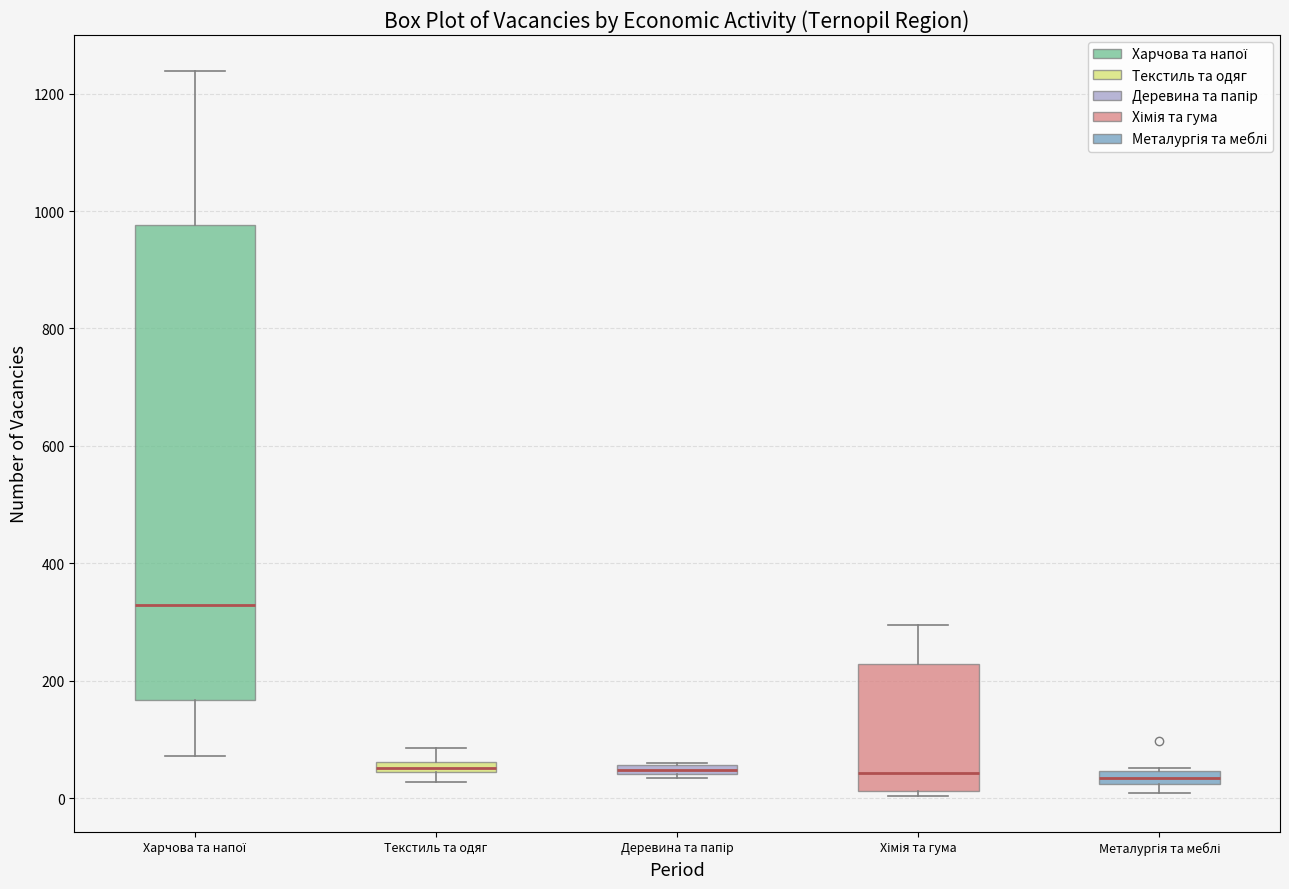

Where is the lower edge of the box for Хімія та гума on the y-axis? The values are not printed on the chart, so give them approximately, as read against the axis.

20